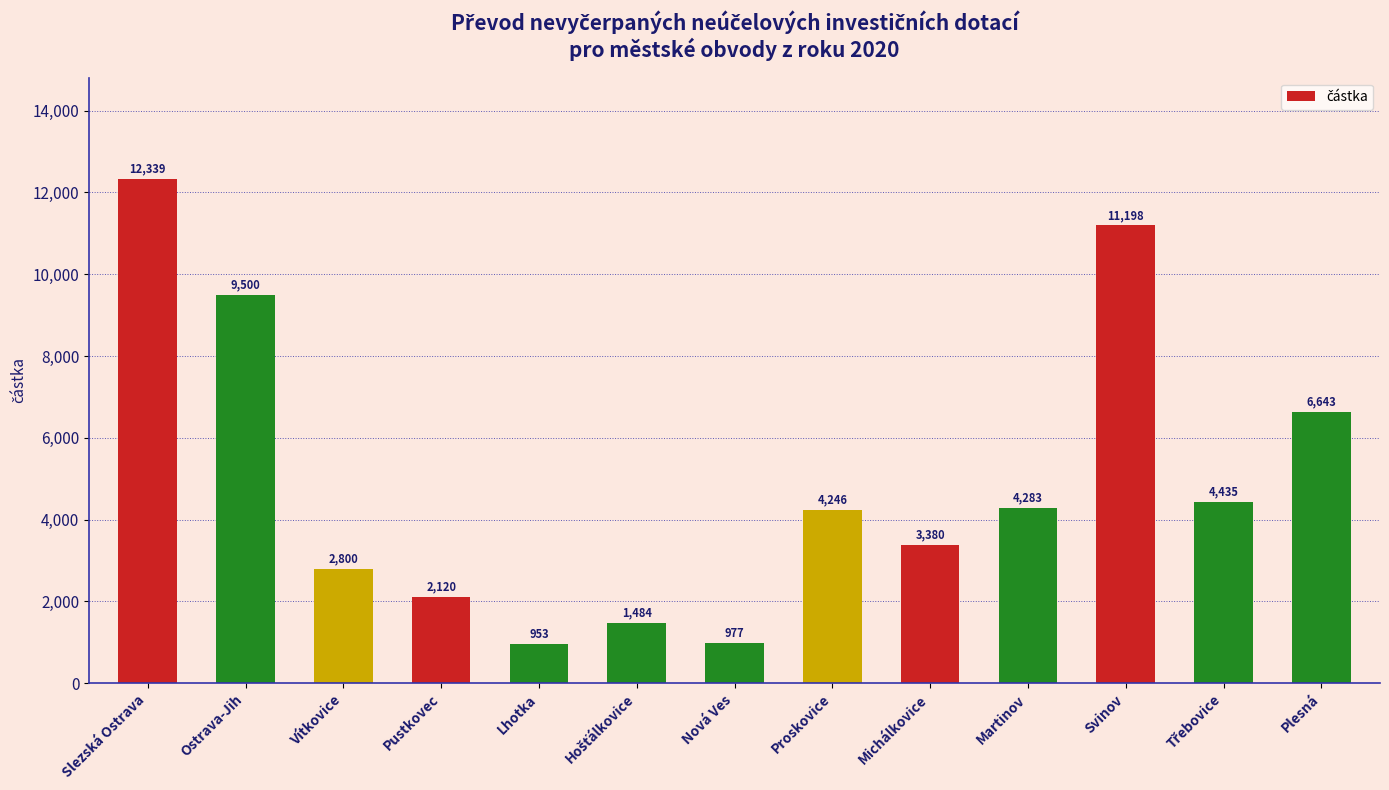

What is the difference between the second highest and minimum values?

10245